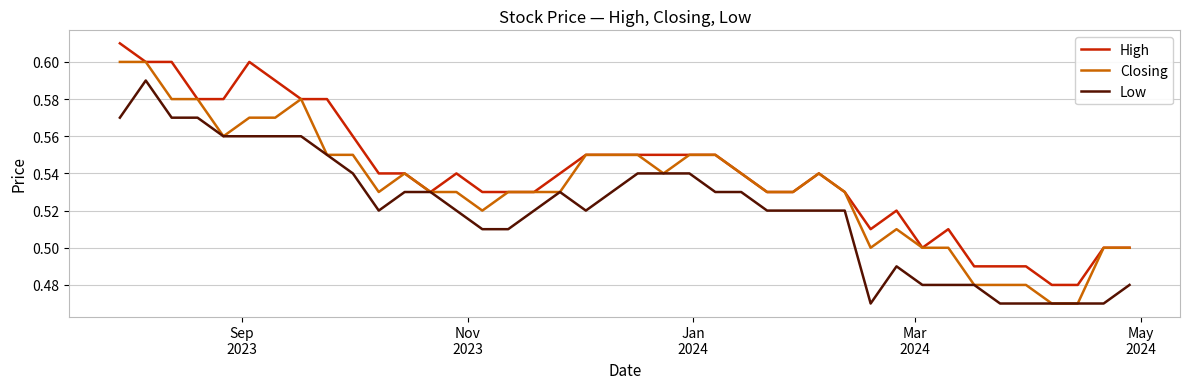

Which series has the largest total across all categories?

High